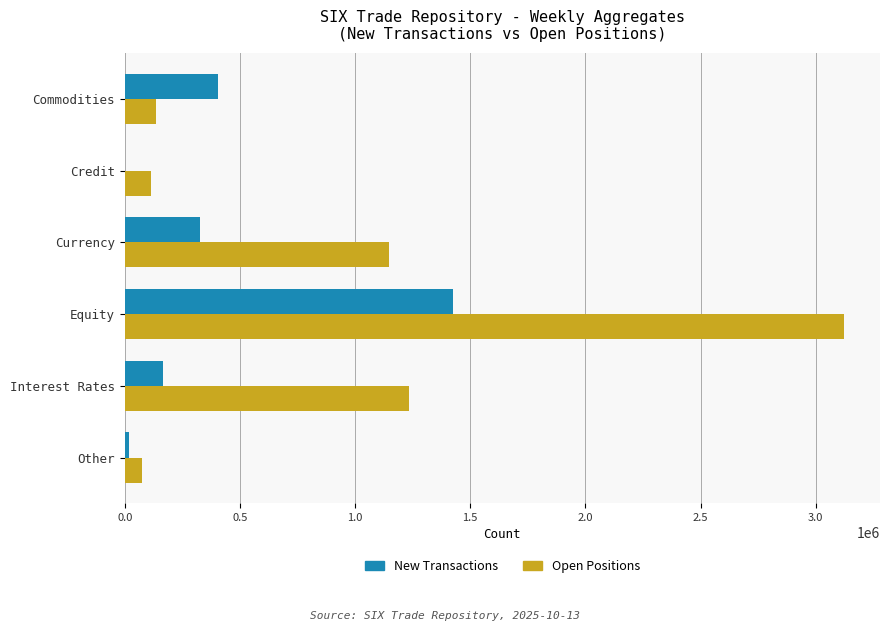

The New Transactions series shows 2537382 at Equity. True or false?

False